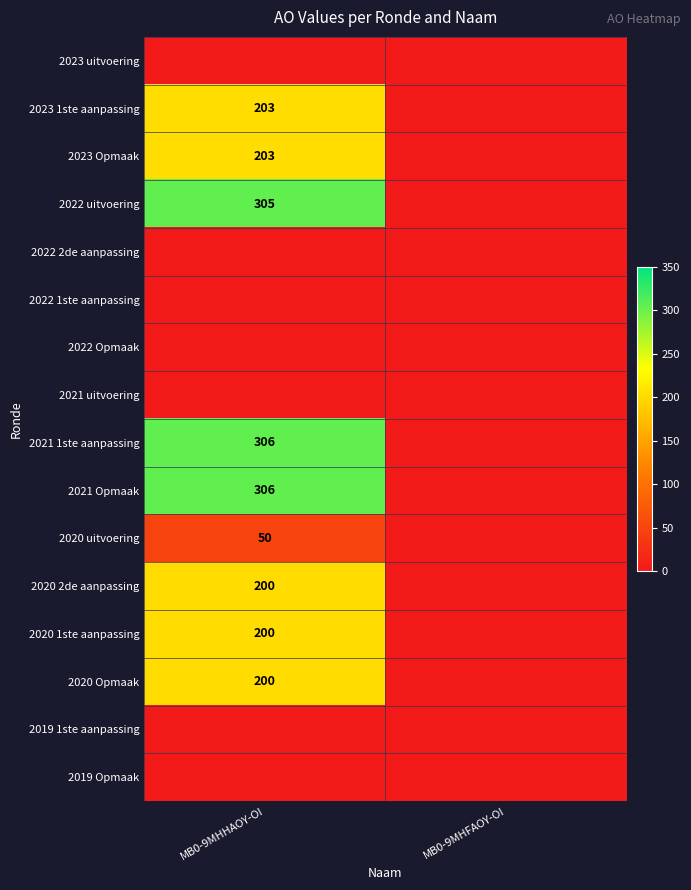

Is it true that 2023 1ste aanpassing equals 116 at MB0-9MHHAOY-OI?

False